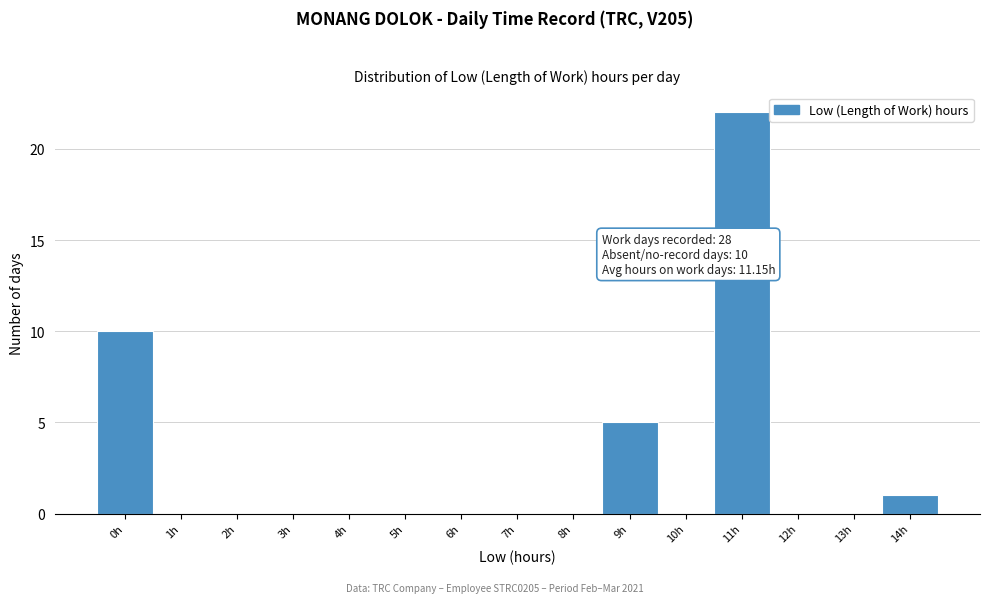

Reading left to right, what are all the values shown in this chart?

0h=10	1h=0	2h=0	3h=0	4h=0	5h=0	6h=0	7h=0	8h=0	9h=5	10h=0	11h=22	12h=0	13h=0	14h=1